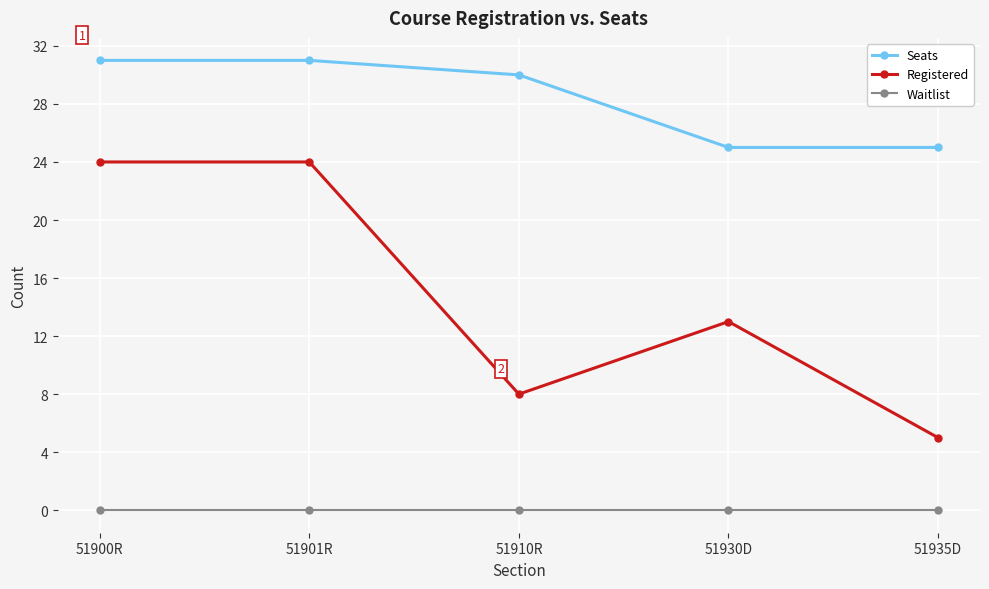

Is this an area chart (filled region under the line)?

No